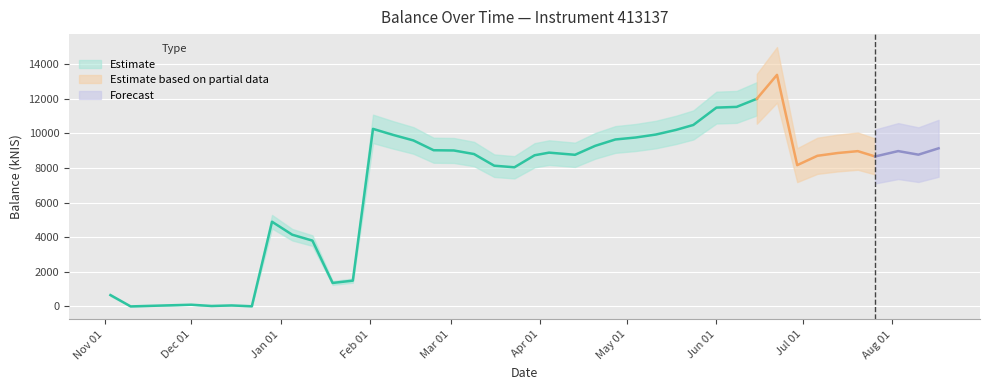

True or false: the data shows 2419.7 at 2023-01-19.

False